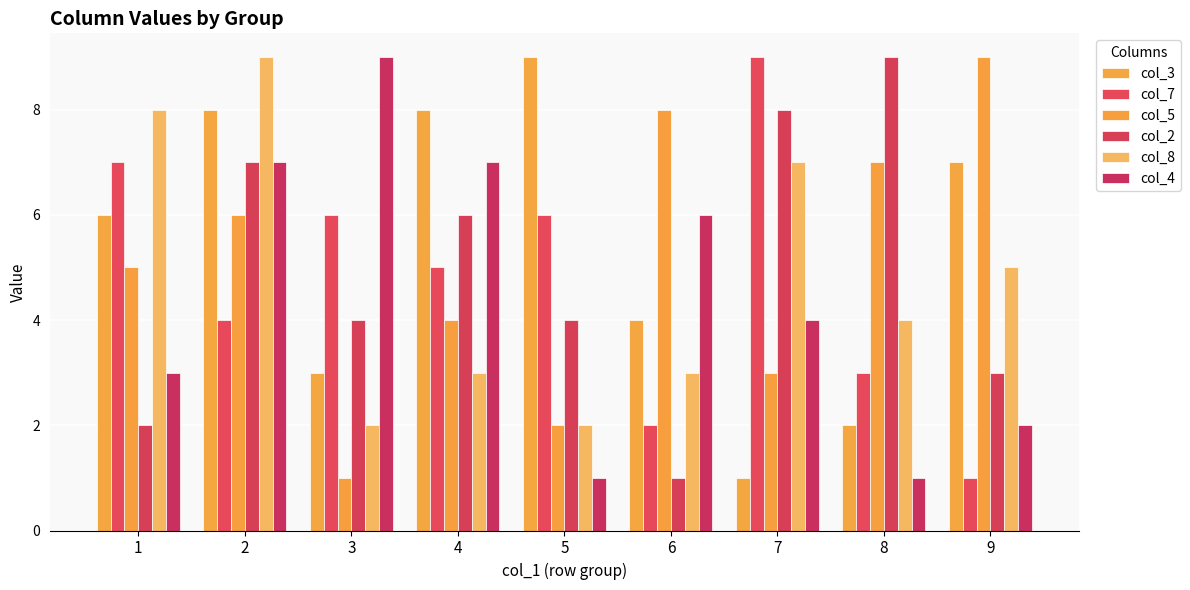

What is the maximum value shown in the chart?

9